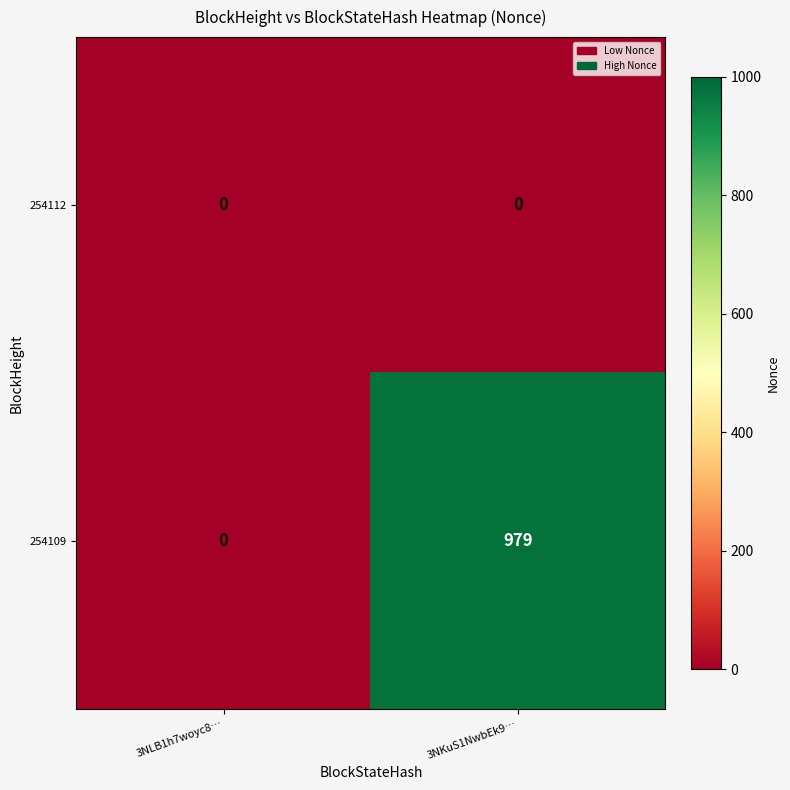

How many data points does each series have?

2